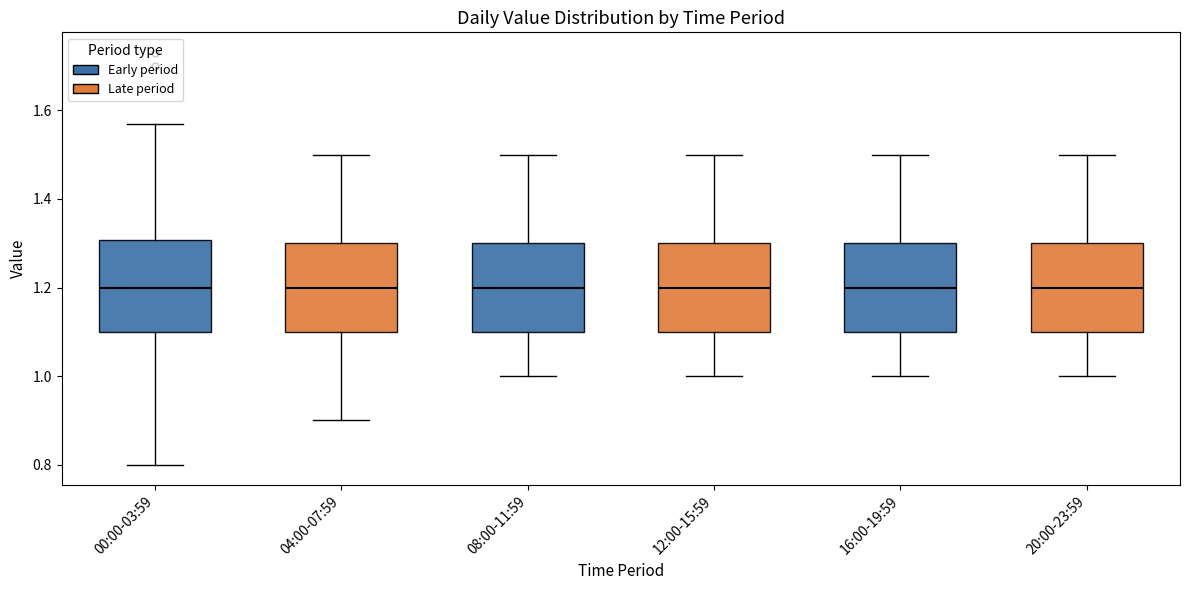

Reading left to right, read every box against the y-axis: the position of its median line, the range the box covers, and the ends of its whiskers. The values are not printed on the chart, so give them approximately, as read against the axis.

00:00-03:59: median 1.20, box 1.10 to 1.30, whiskers 0.80 to 1.58
04:00-07:59: median 1.20, box 1.10 to 1.30, whiskers 0.90 to 1.50
08:00-11:59: median 1.20, box 1.10 to 1.30, whiskers 1.00 to 1.50
12:00-15:59: median 1.20, box 1.10 to 1.30, whiskers 1.00 to 1.50
16:00-19:59: median 1.20, box 1.10 to 1.30, whiskers 1.00 to 1.50
20:00-23:59: median 1.20, box 1.10 to 1.30, whiskers 1.00 to 1.50